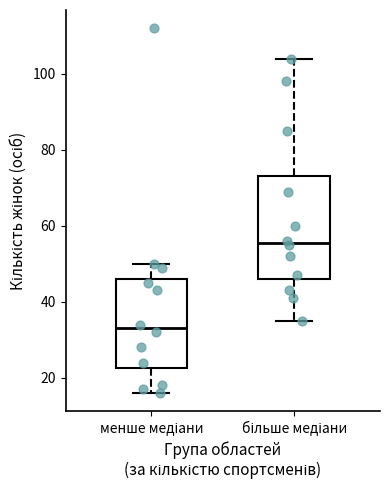

Which box has the lowest median line?

менше медіани